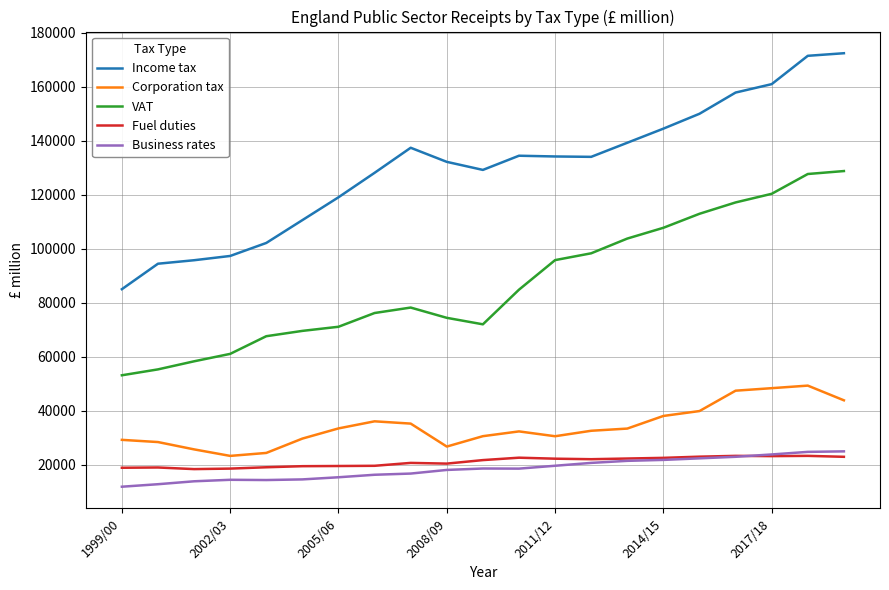

What is the lowest value of the Income tax series?

85032